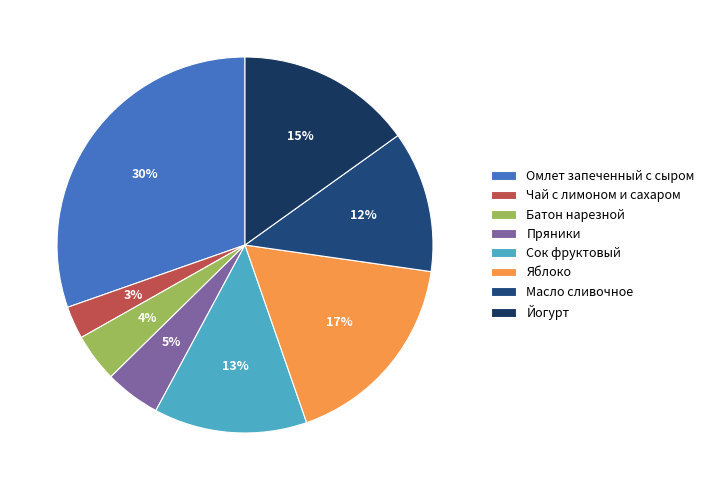

What percentage is the Сок фруктовый slice, to the nearest percent?

13%